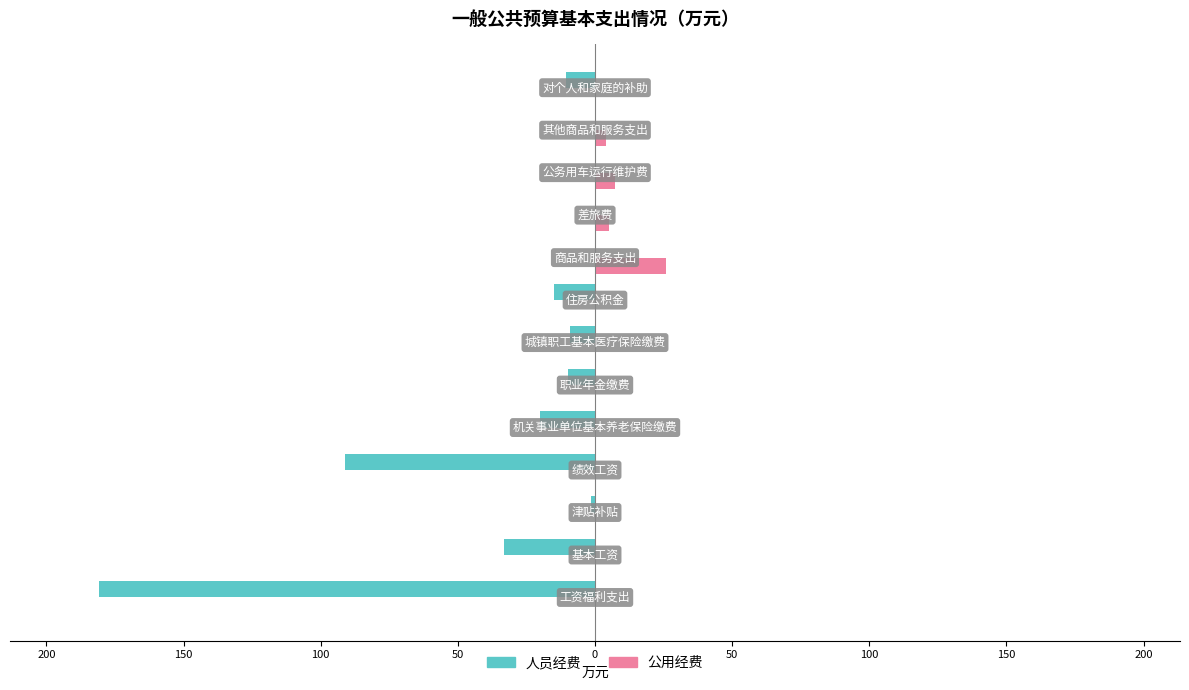

What are all the series names shown in the legend?

人员经费, 公用经费